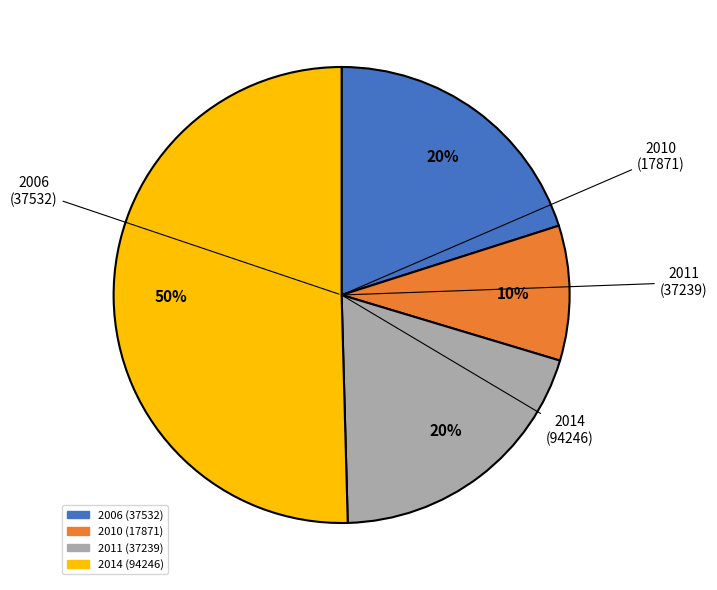

Count the number of slices in the pie.

4